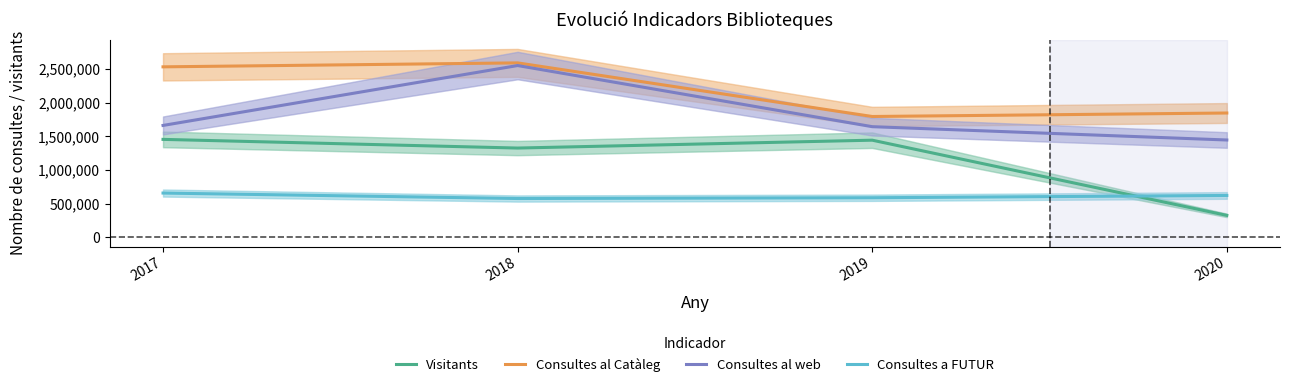

What is the maximum value shown in the chart?

2591268